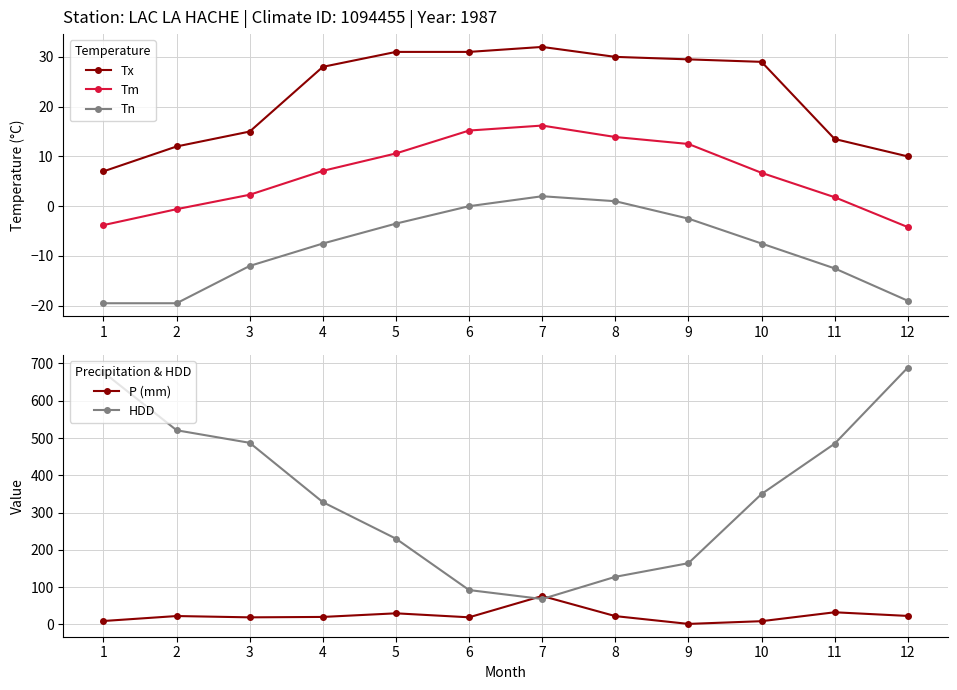

Does the chart display data point markers on the line(s)?

Yes